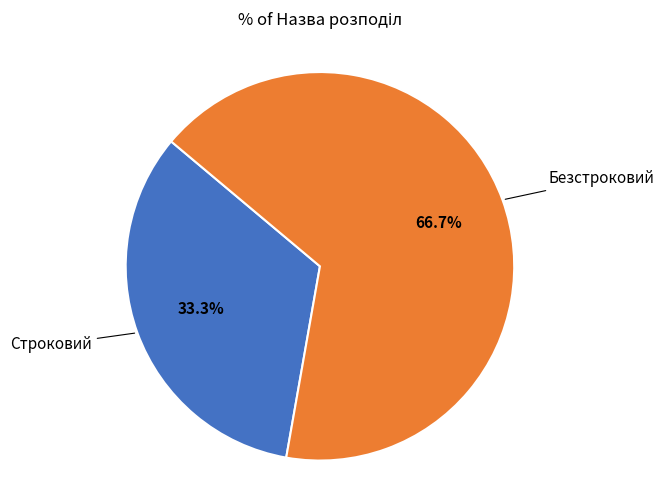

Is there a majority slice in this chart?

Yes